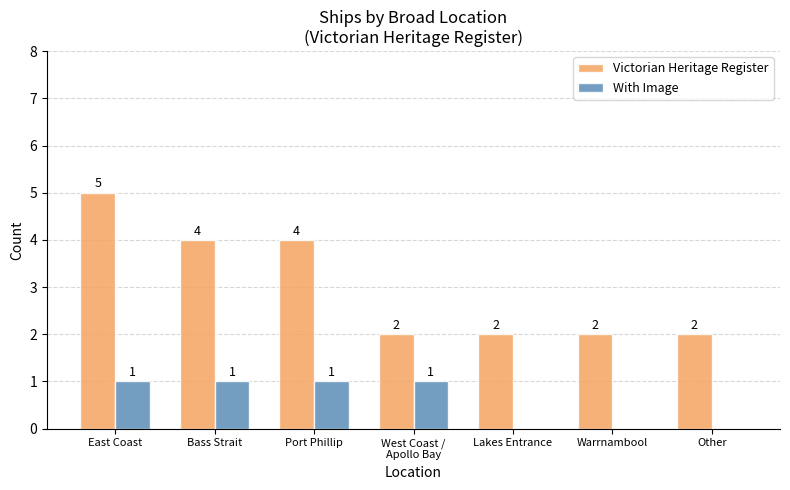

Is it true that With Image equals 1 at Bass Strait?

True